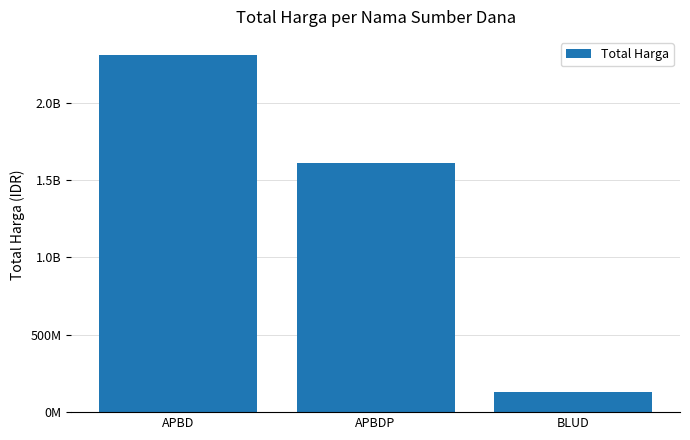

Which has a higher value, APBD or APBDP?

APBD